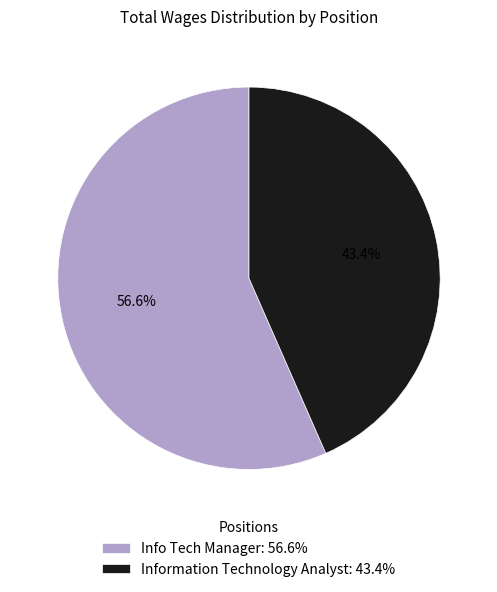

Between Info Tech Manager and Information Technology Analyst, which is larger?

Info Tech Manager